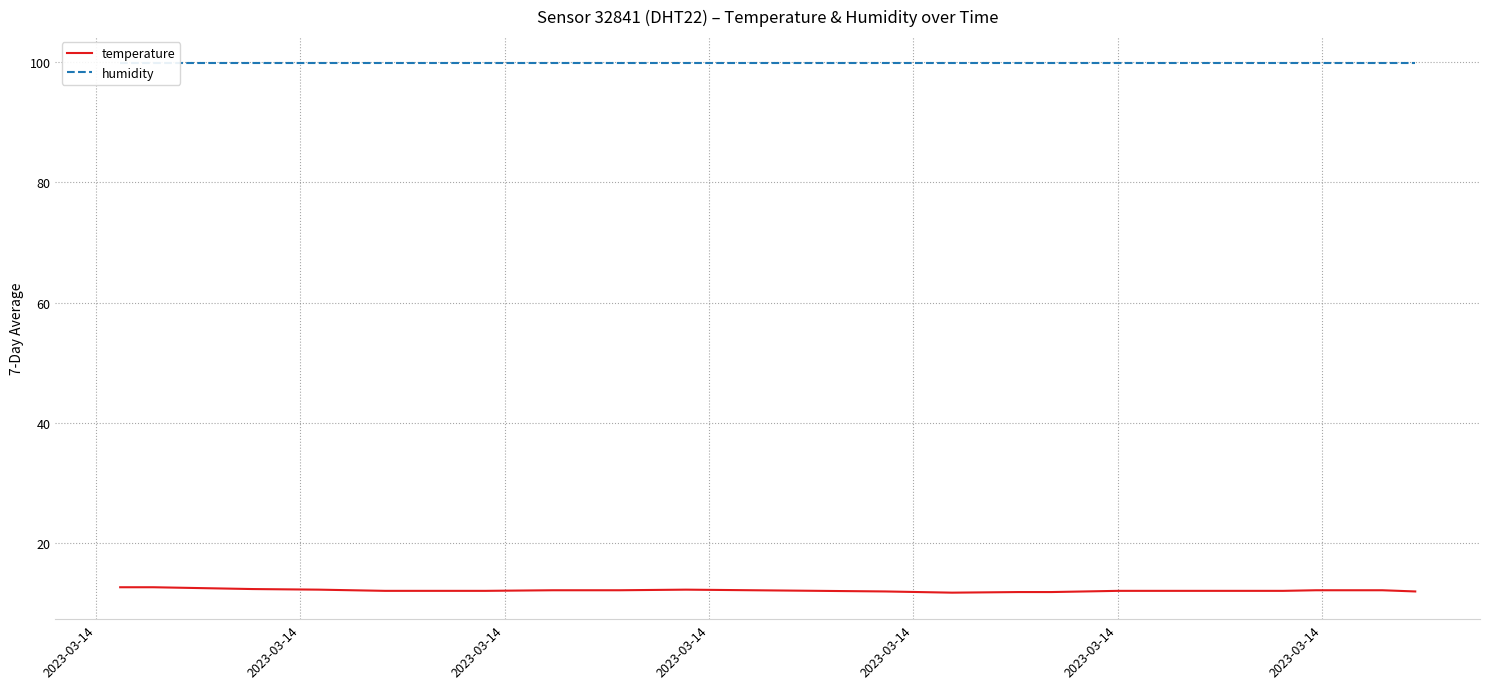

The temperature series shows 4.4 at 18. True or false?

False